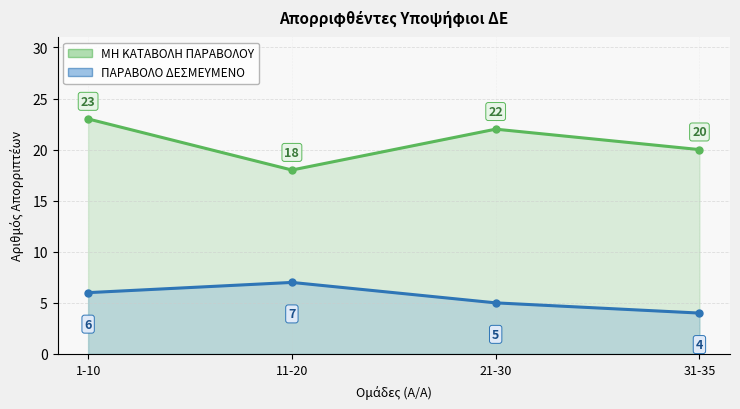

What is the value of the ΠΑΡΑΒΟΛΟ ΔΕΣΜΕΥΜΕΝΟ point at the 1st from the left?

6